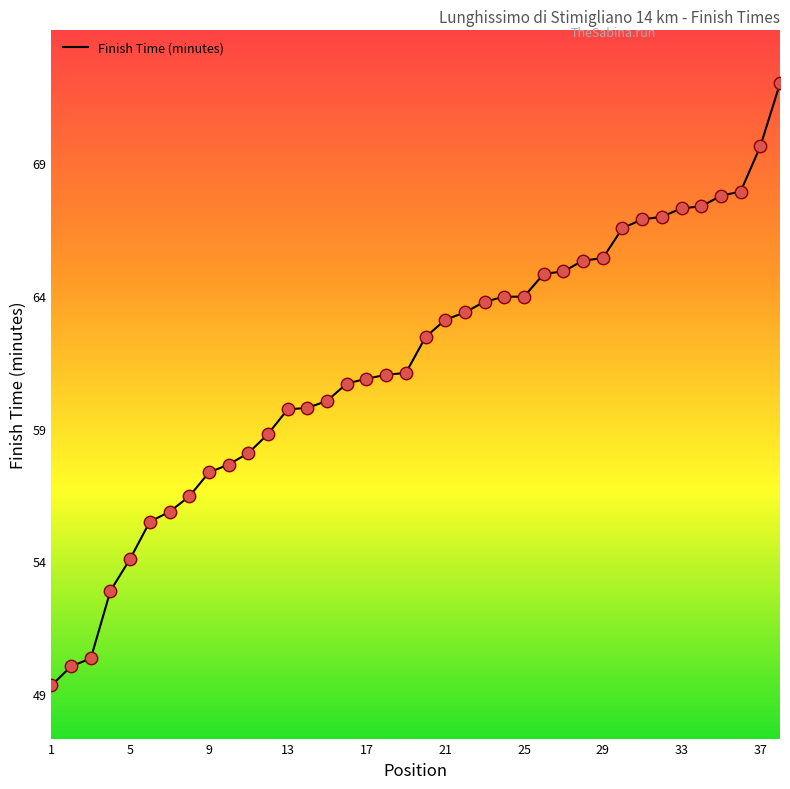

Which has a higher value, 10 or 13?

13